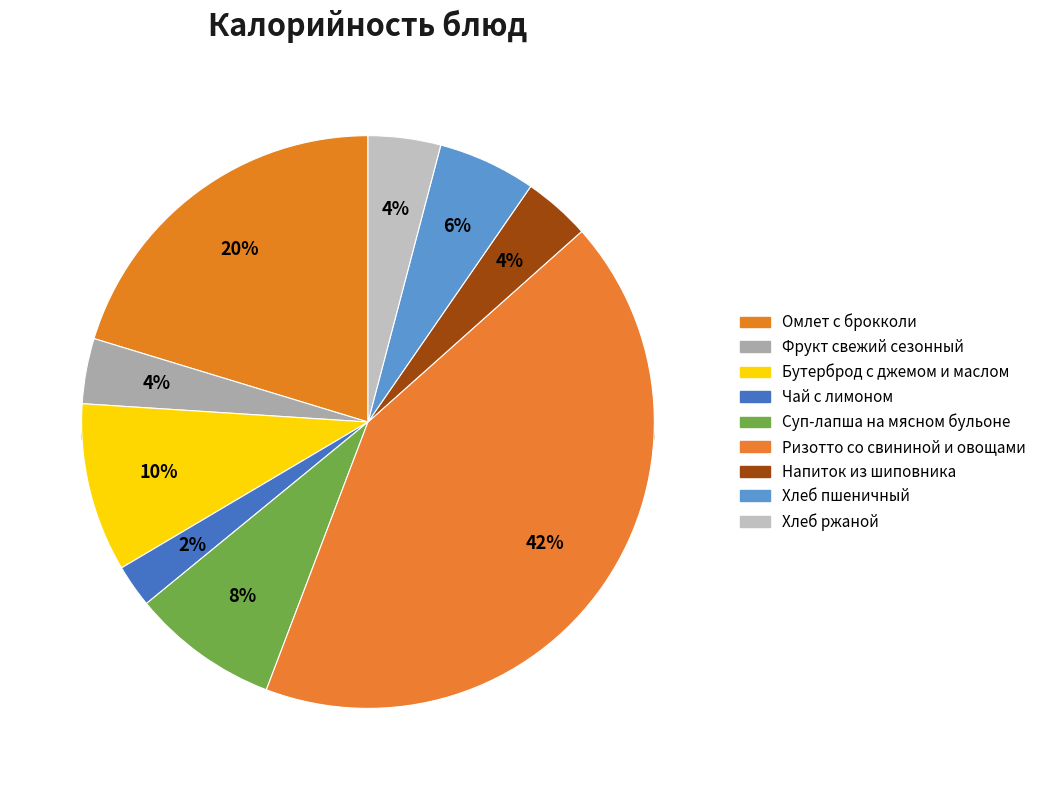

Is there a majority slice in this chart?

No